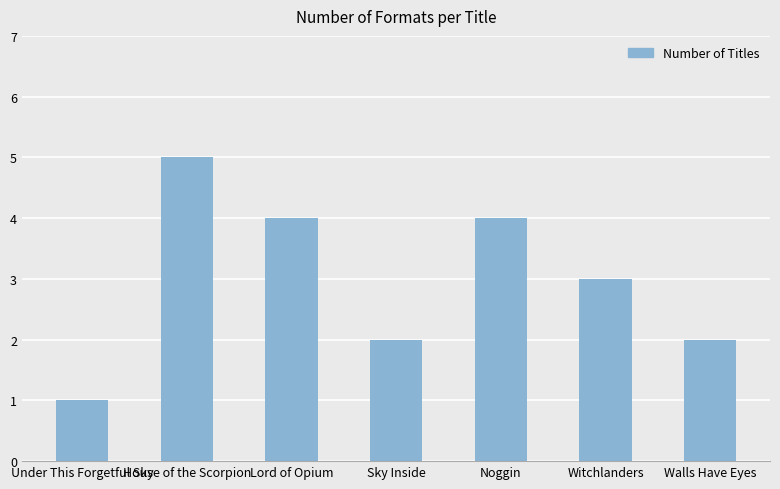

How many bars are there in total?

7